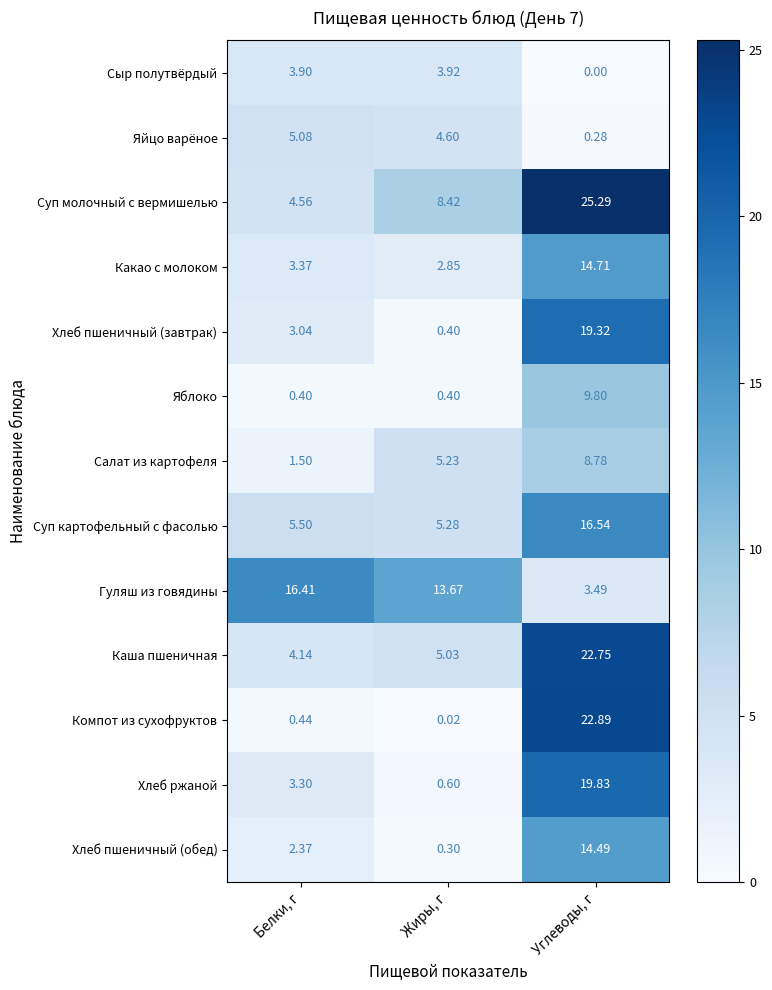

At Белки, г, list the series in order from smallest to largest.

Яблоко, Компот из сухофруктов, Салат из картофеля, Хлеб пшеничный (обед), Хлеб пшеничный (завтрак), Хлеб ржаной, Какао с молоком, Сыр полутвёрдый, Каша пшеничная, Суп молочный с вермишелью, Яйцо варёное, Суп картофельный с фасолью, Гуляш из говядины